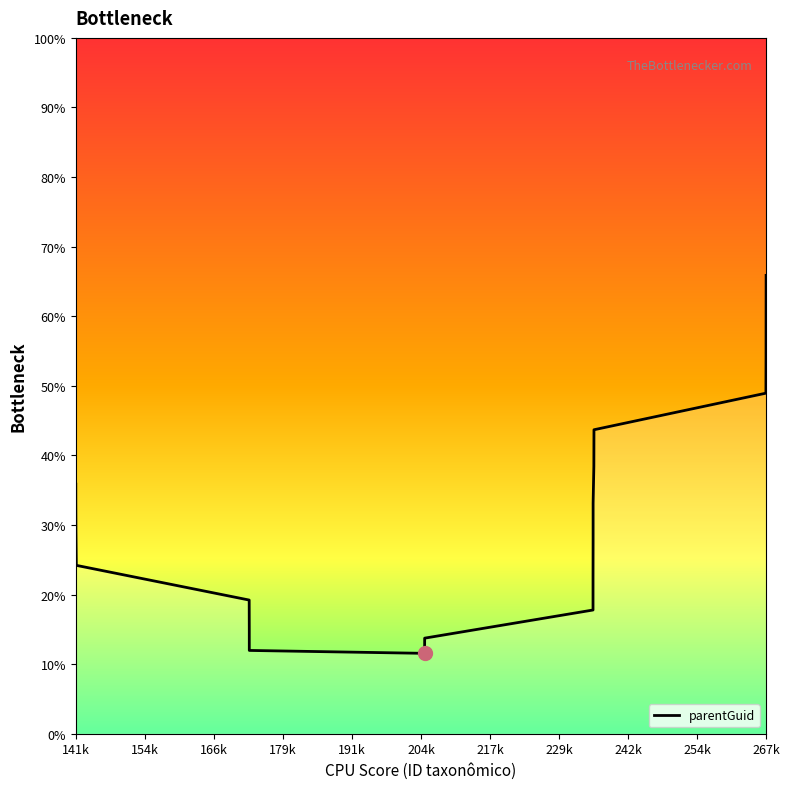

What is the difference between the maximum and minimum values?

54.3